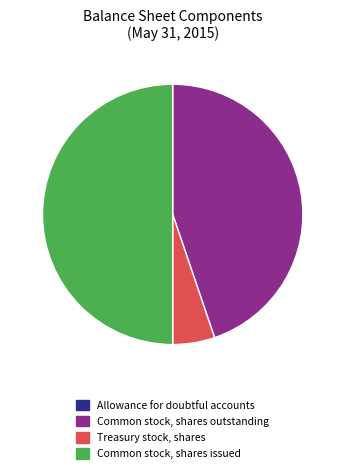

Between Treasury stock, shares and Common stock, shares outstanding, which is larger?

Common stock, shares outstanding